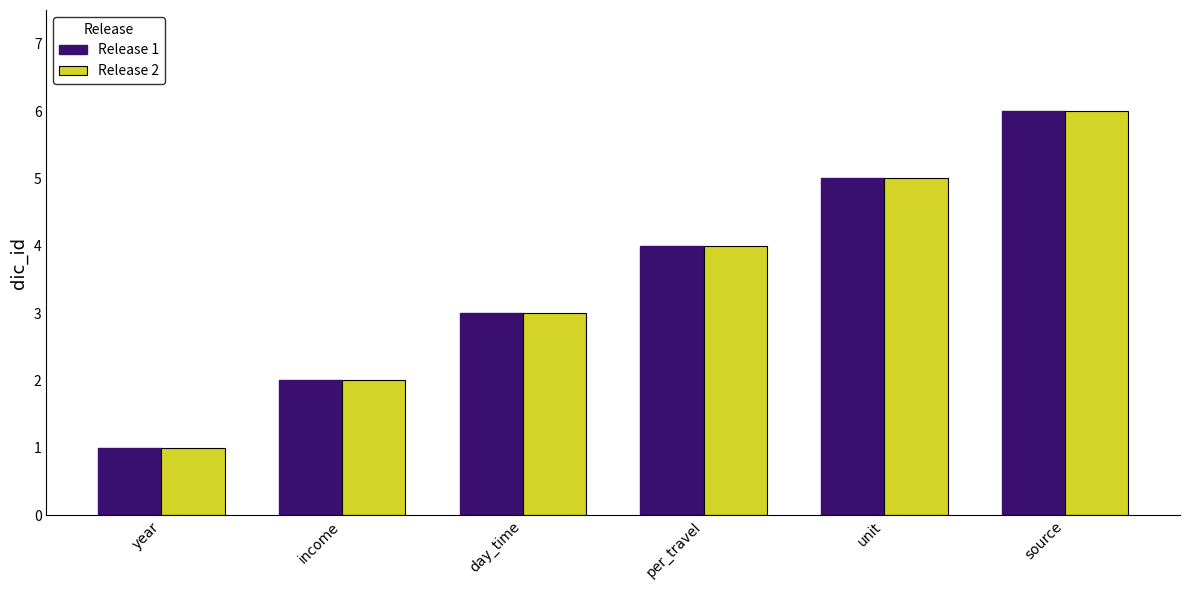

What are all the series names shown in the legend?

Release 1, Release 2